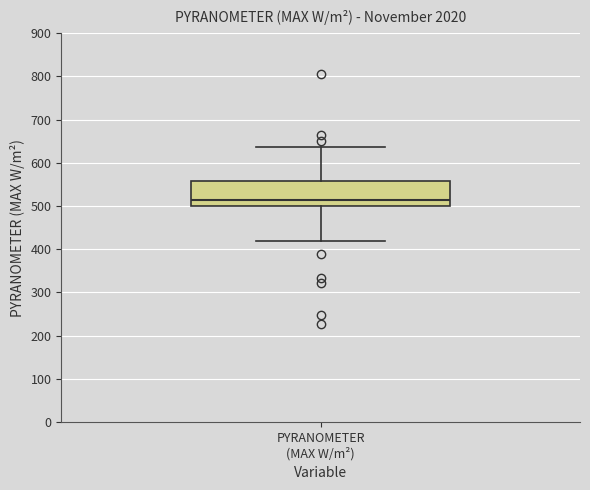

Transcribe this box plot: give where the median line is, the range the box spans, and where the two whiskers end, as read against the y-axis. The values are not printed on the chart, so give them approximately, as read against the axis.

median 510, box 500 to 560, whiskers 420 to 640